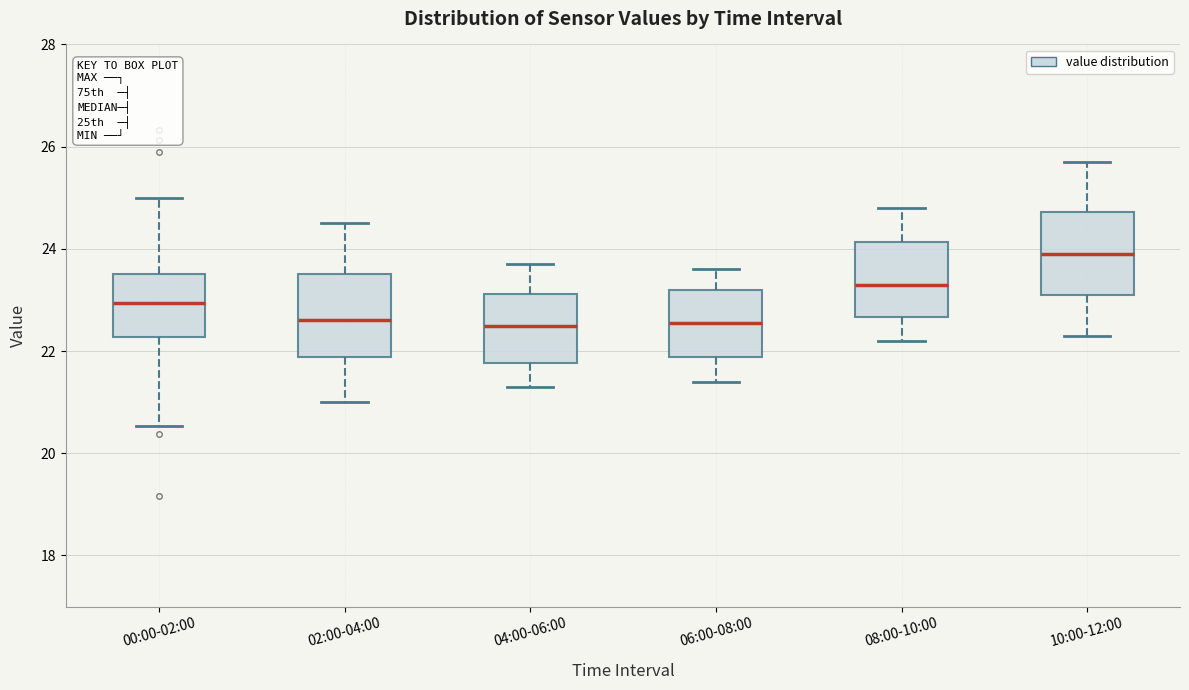

Reading left to right, read every box against the y-axis: the position of its median line, the range the box covers, and the ends of its whiskers. The values are not printed on the chart, so give them approximately, as read against the axis.

00:00-02:00: median 23.0, box 22.2 to 23.6, whiskers 20.6 to 25.0
02:00-04:00: median 22.6, box 21.8 to 23.6, whiskers 21.0 to 24.6
04:00-06:00: median 22.6, box 21.8 to 23.2, whiskers 21.4 to 23.8
06:00-08:00: median 22.6, box 21.8 to 23.2, whiskers 21.4 to 23.6
08:00-10:00: median 23.4, box 22.6 to 24.2, whiskers 22.2 to 24.8
10:00-12:00: median 24.0, box 23.2 to 24.8, whiskers 22.4 to 25.8